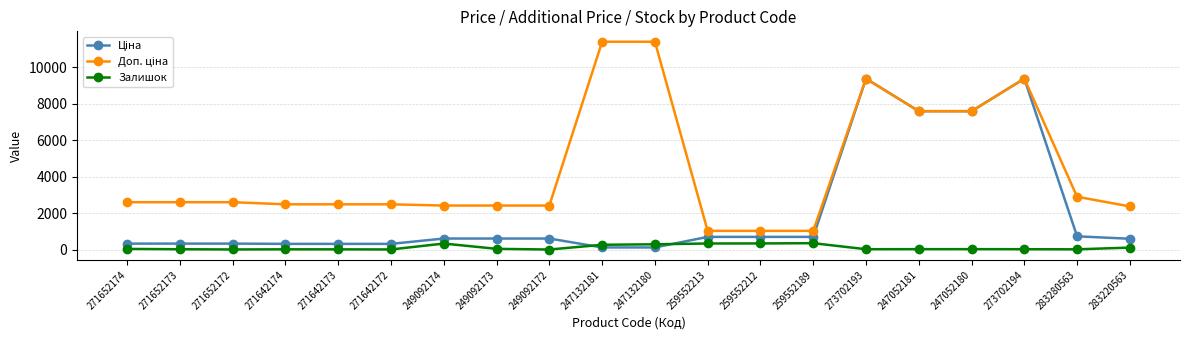

At how many categories does at least one series exceed 4997?

6